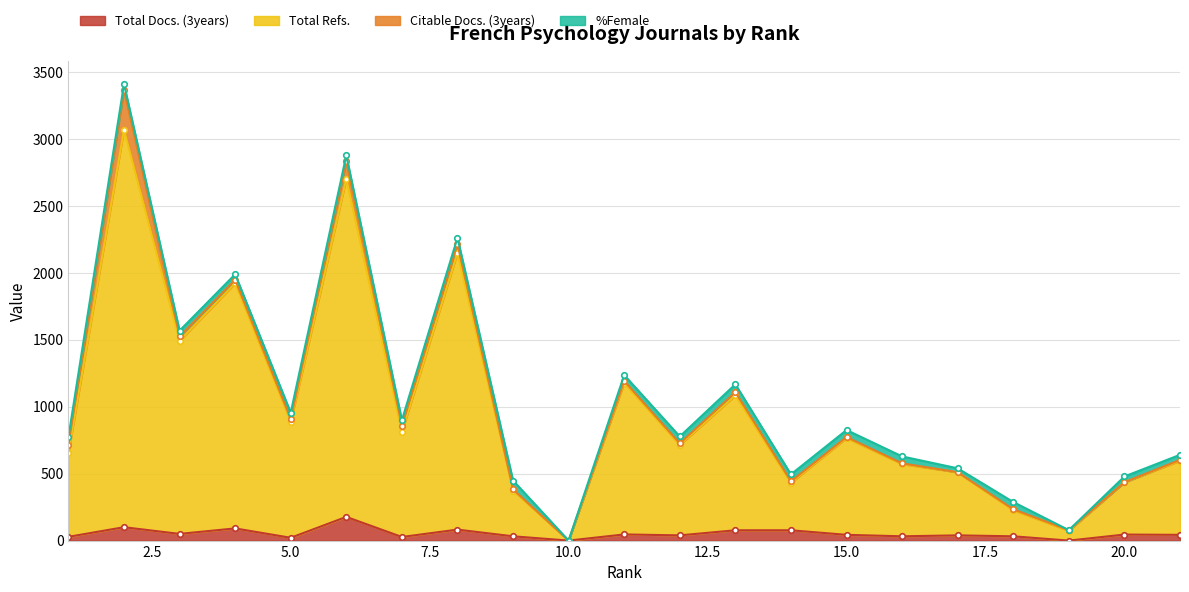

Rank the categories by Total Refs. value from lowest to highest.

10, 19, 18, 9, 14, 20, 17, 16, 21, 1, 12, 15, 7, 5, 13, 11, 3, 4, 8, 6, 2